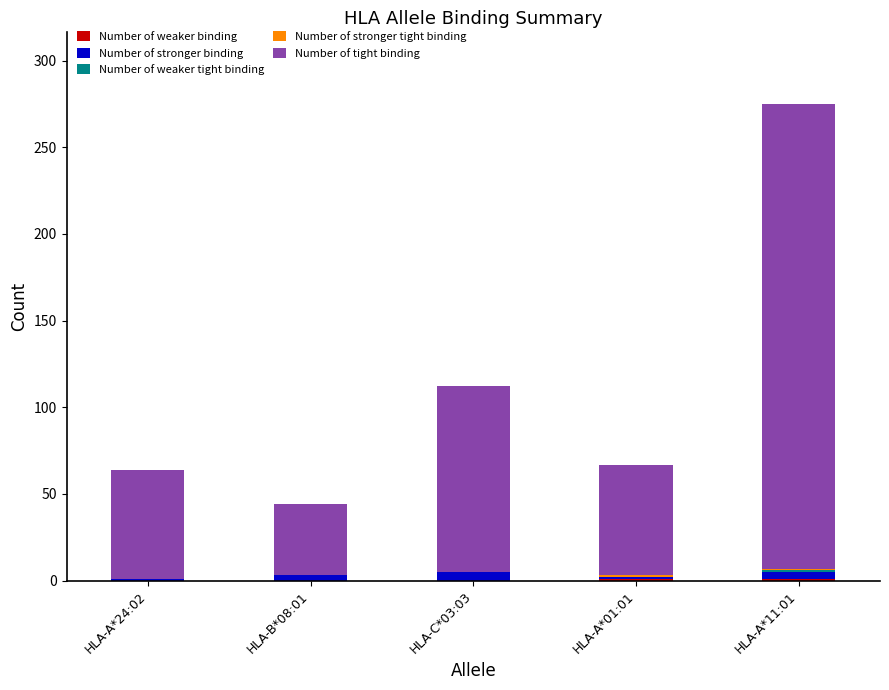

What is the difference between the Number of weaker binding values at HLA-A*01:01 and HLA-C*03:03?

1